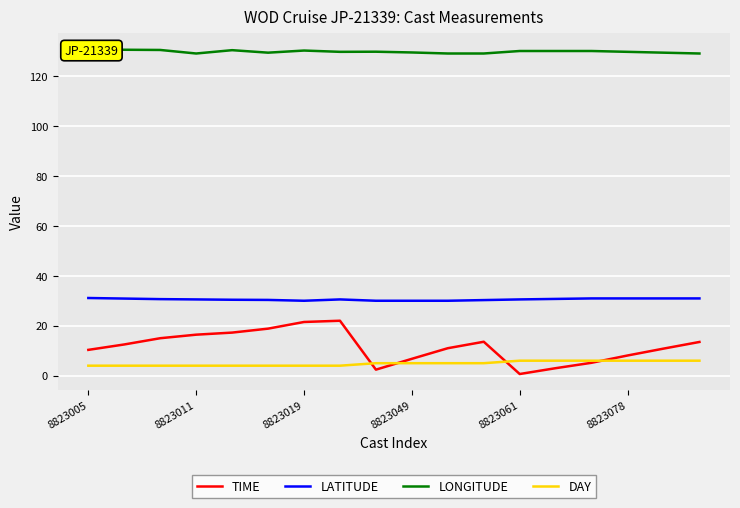

After their last crossing, which series has the higher values: TIME or DAY?

TIME